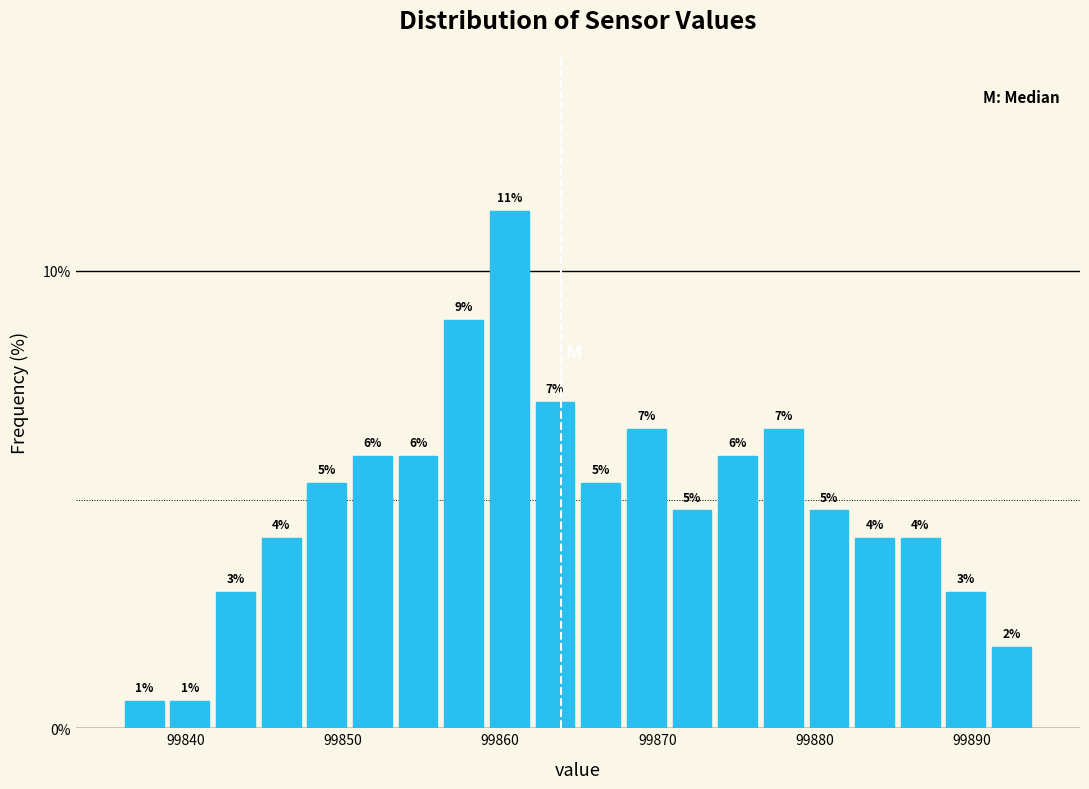

Around what value on the x-axis is the tallest bar? Give the approximate position of its centre, as read against the axis.

99861